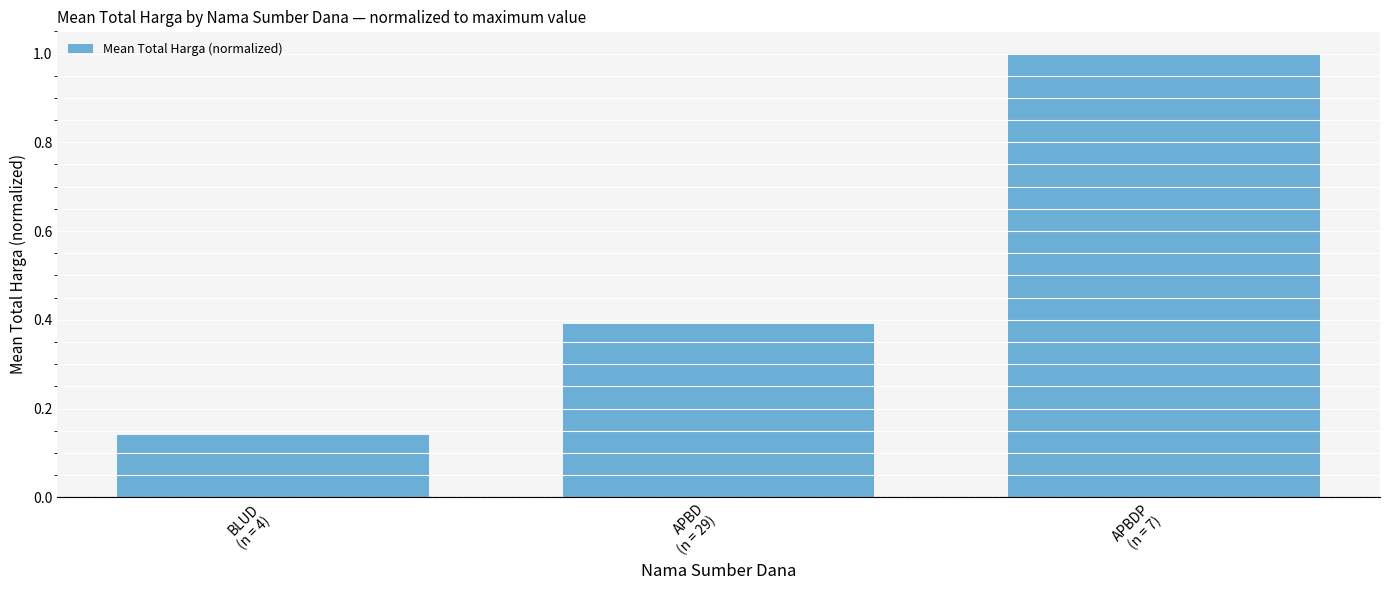

Approximately how many times larger is the value at APBD
(n = 29) compared to APBDP
(n = 7)?

0.4